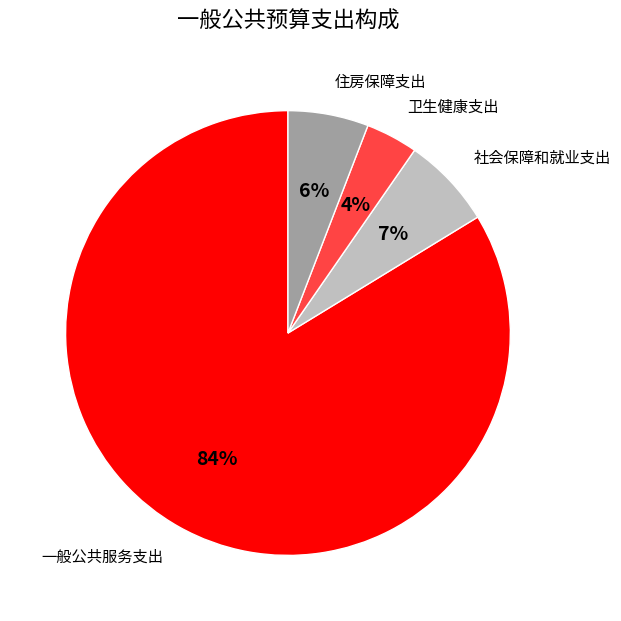

Which category has the biggest portion of the pie?

一般公共服务支出